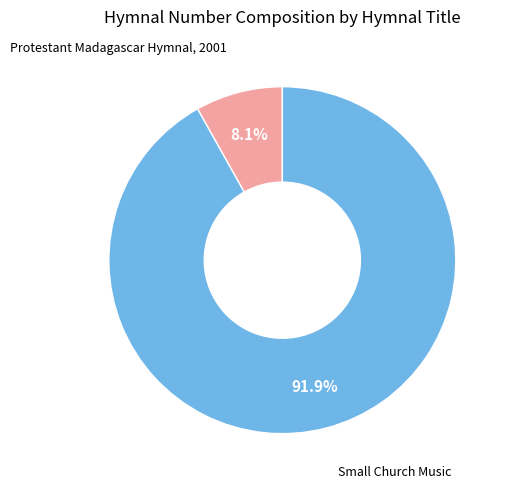

How many slices are in this pie chart?

2